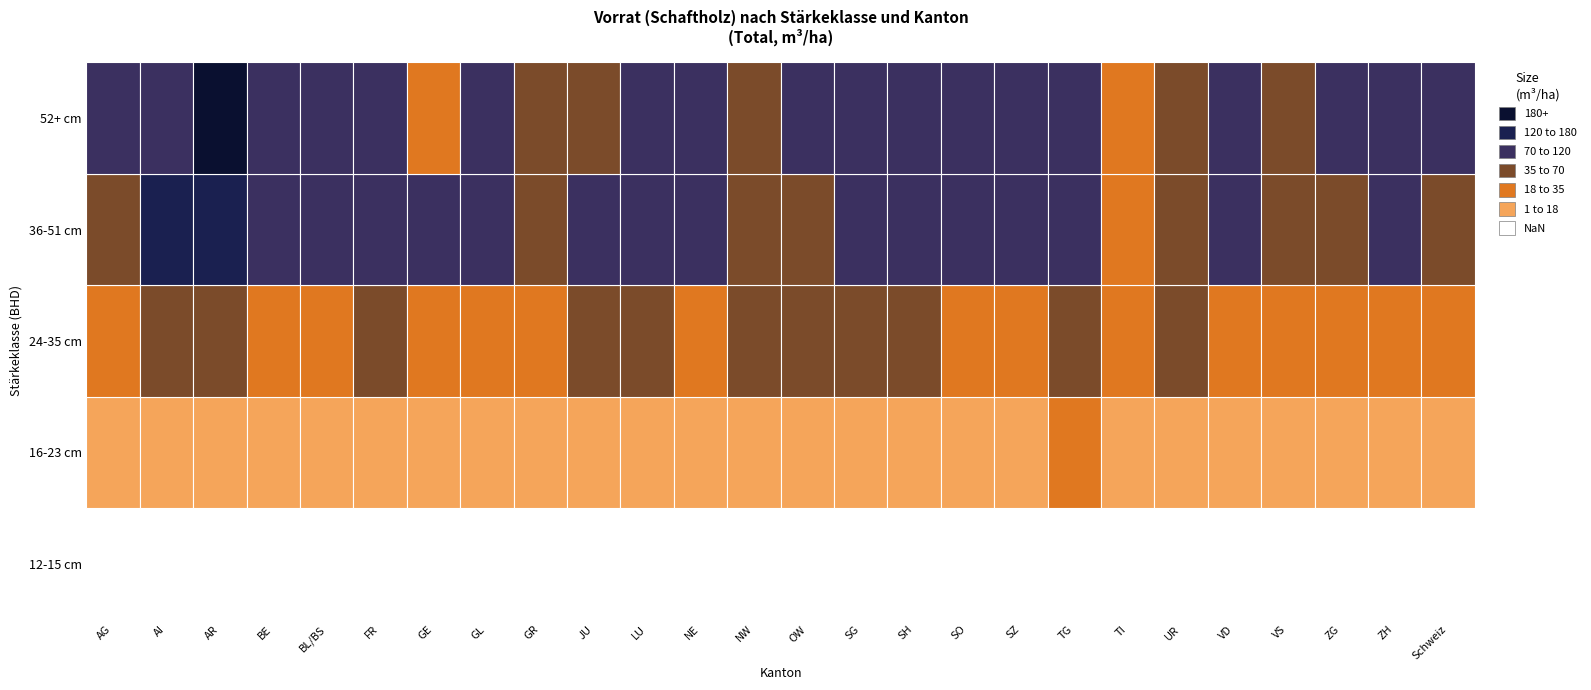

At which category does the chart reach its peak across all series?

AR